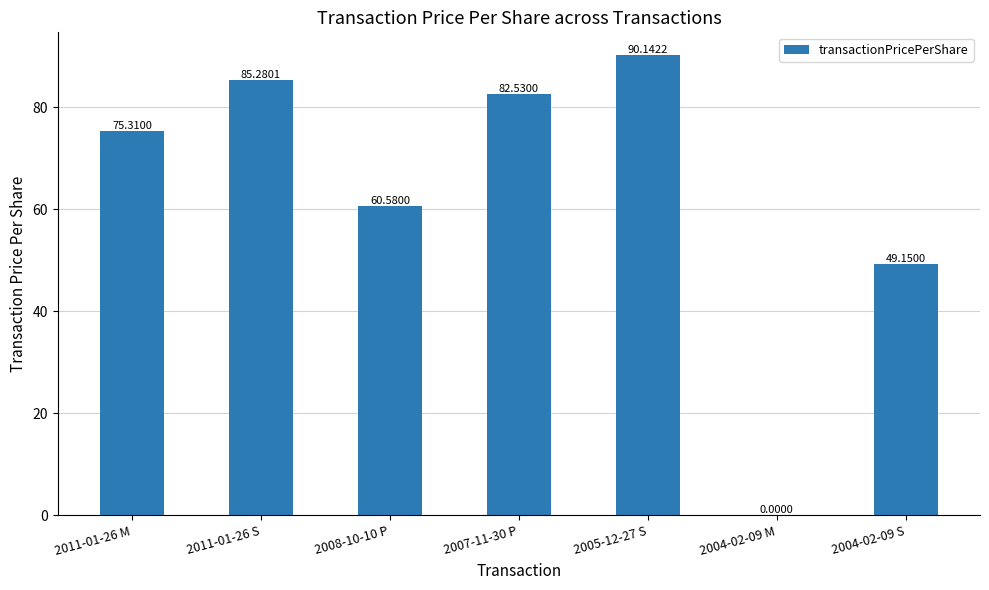

Which has a higher value, 2008-10-10 P or 2007-11-30 P?

2007-11-30 P